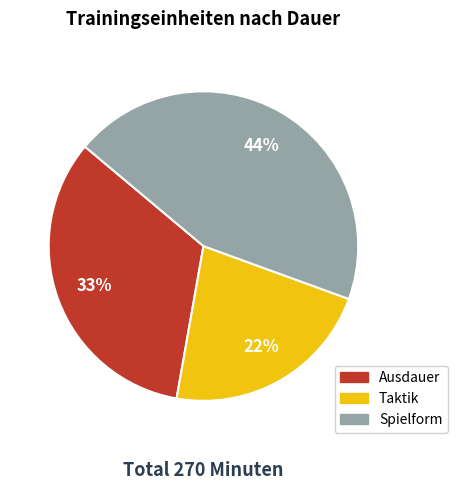

What is the largest slice in the pie chart?

Spielform